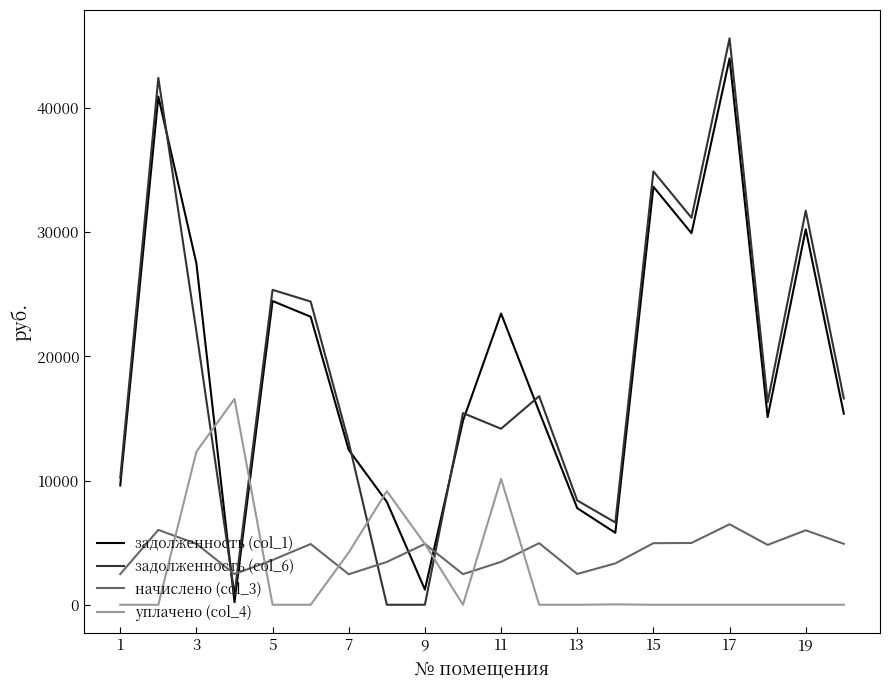

What is the sum of all задолженность (col_6) values?

376095.9